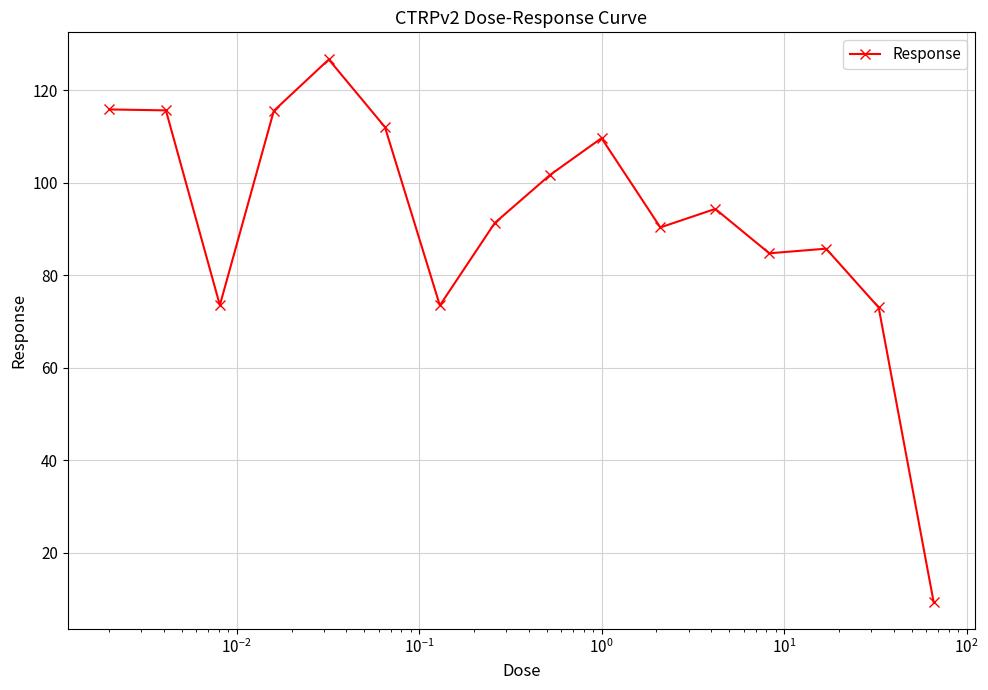

What is the value of the 6th point from the left?

112.0